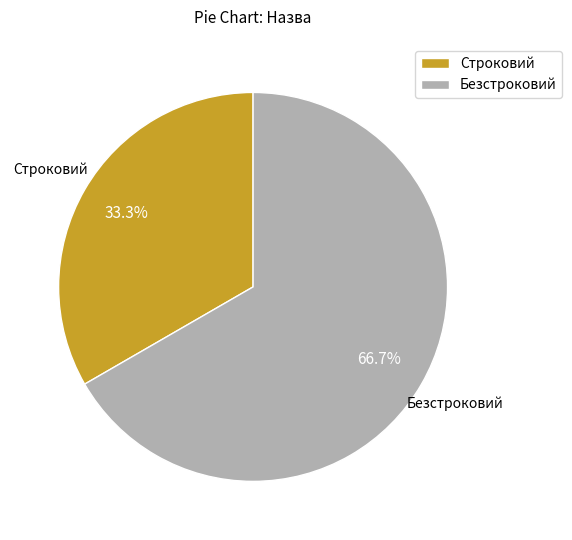

To the nearest percent, what percentage of the pie is Строковий?

33%